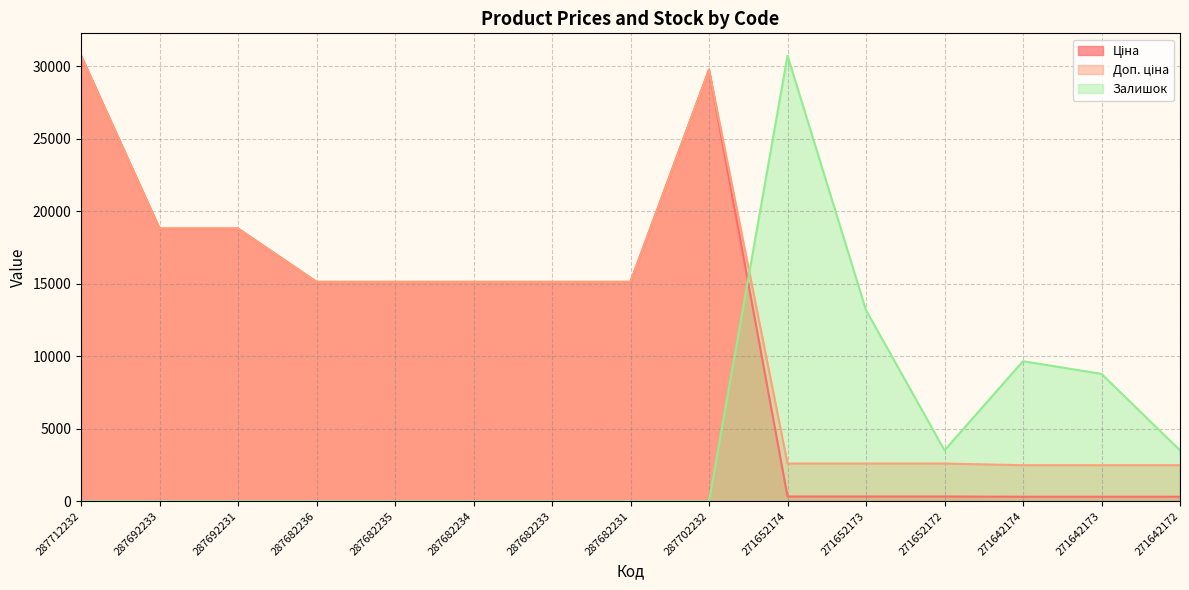

The value of Ціна at 287682233 is 15120.0. True or false?

True